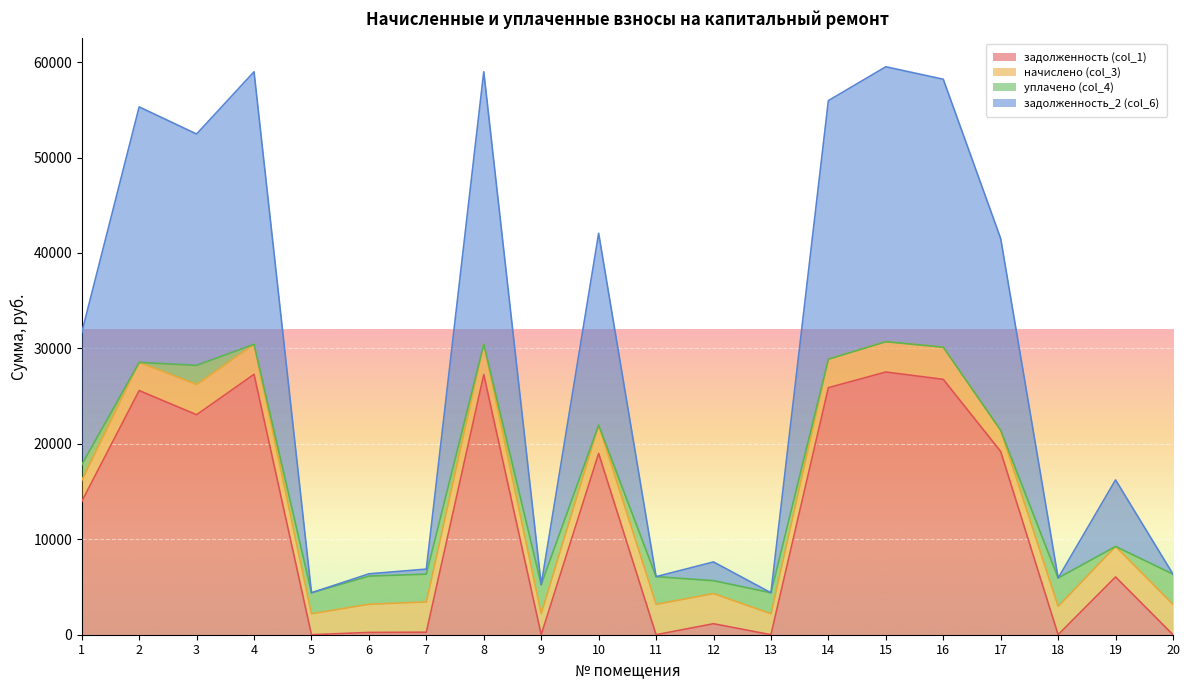

True or false: задолженность (col_1) and задолженность_2 (col_6) intersect in this chart.

False